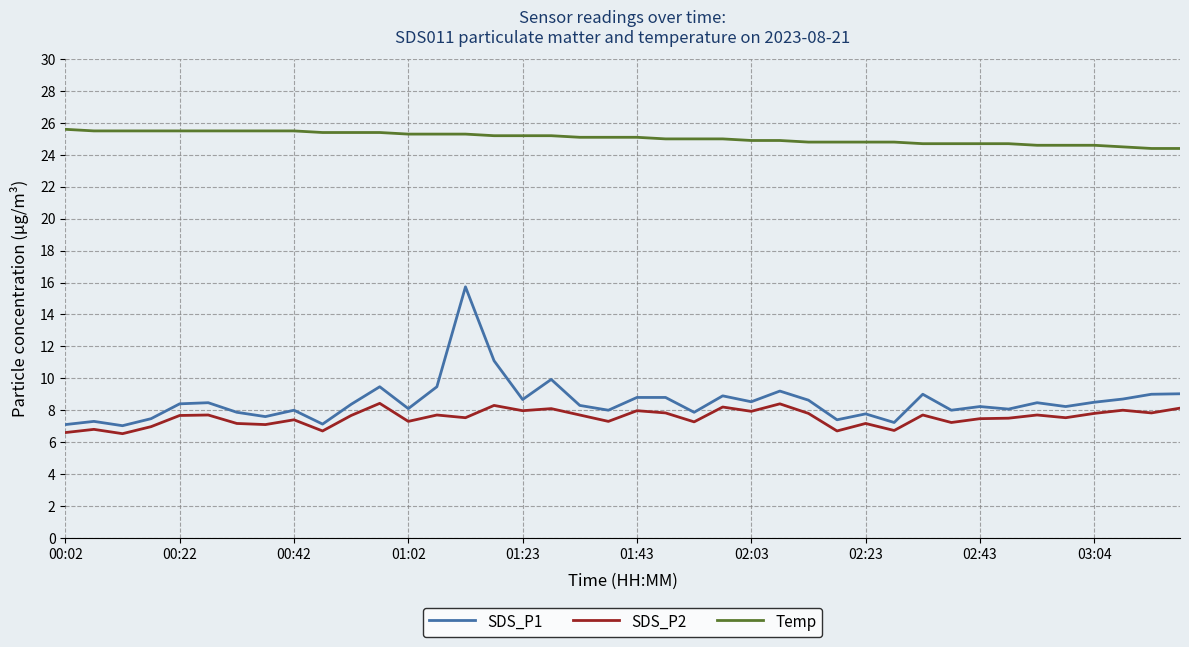

Does the chart have visible grid lines?

Yes